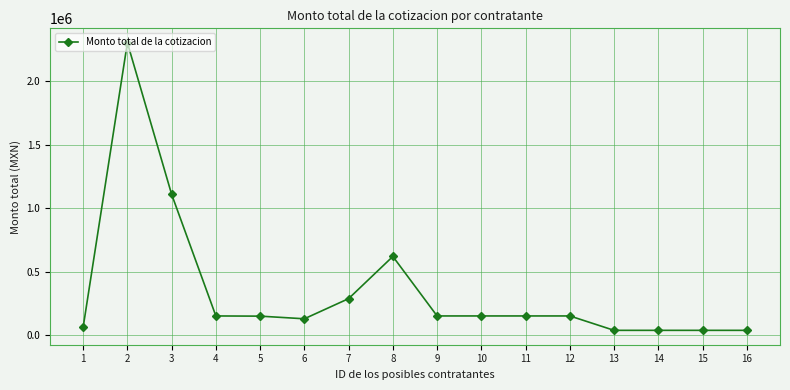

What is the value of the 8th point from the left?

619099.0